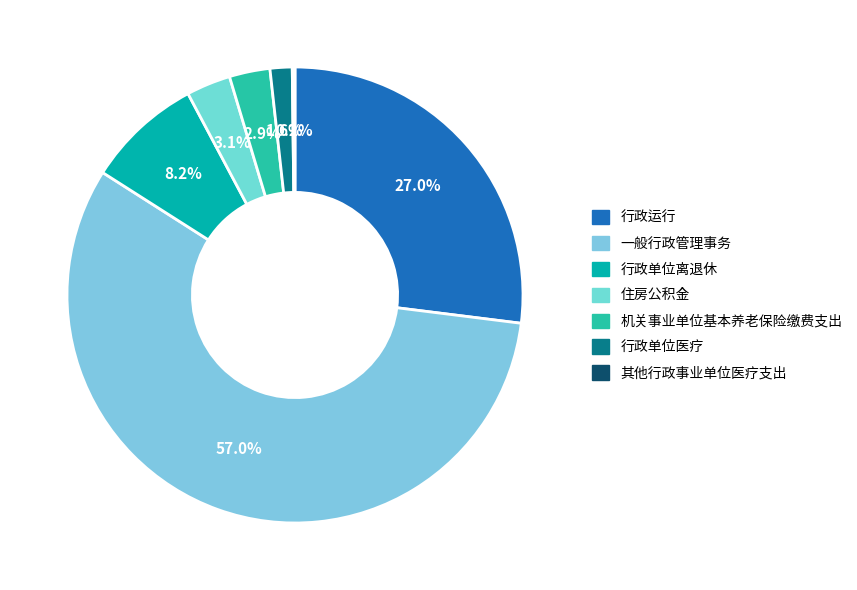

To the nearest percent, what portion does 一般行政管理事务 represent?

57%